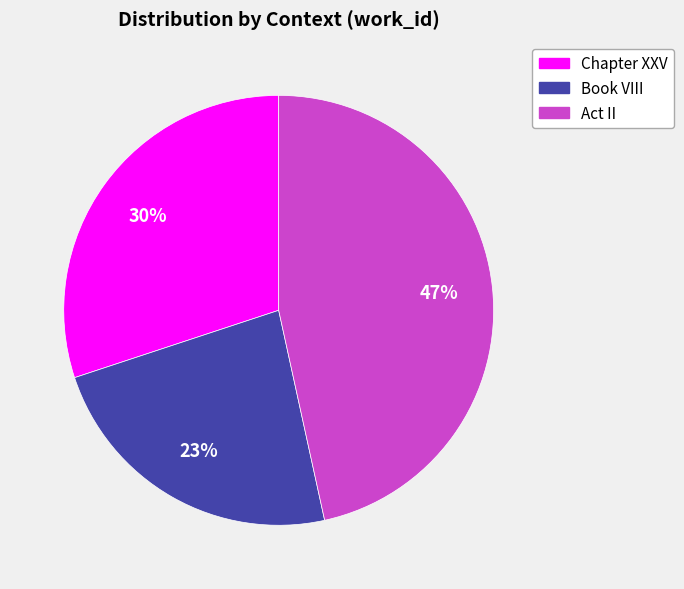

Do Act II and Book VIII together represent more than half of the pie?

Yes